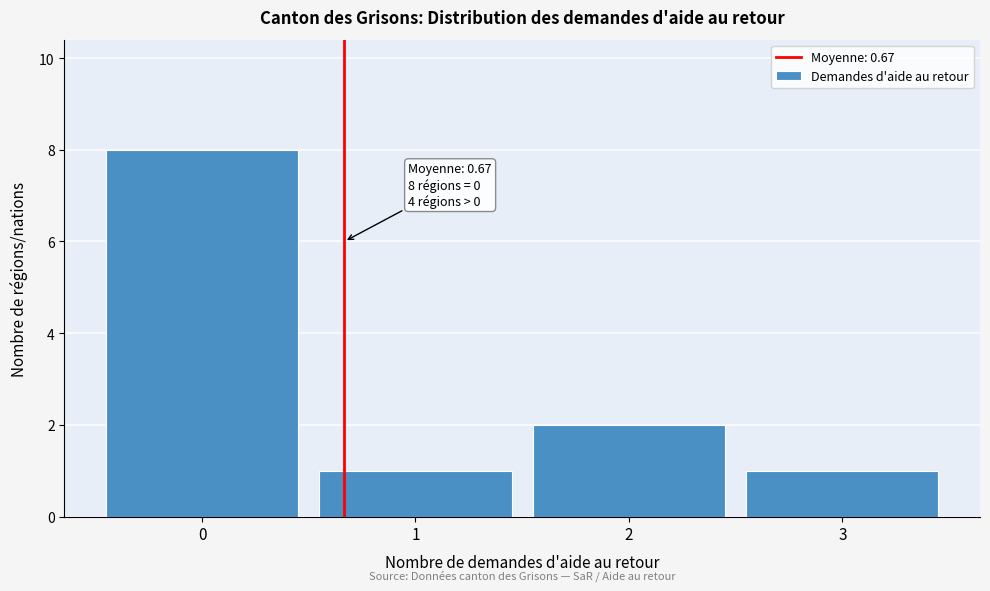

Which range on the x-axis has the tallest bar?

-0.5 to 0.5